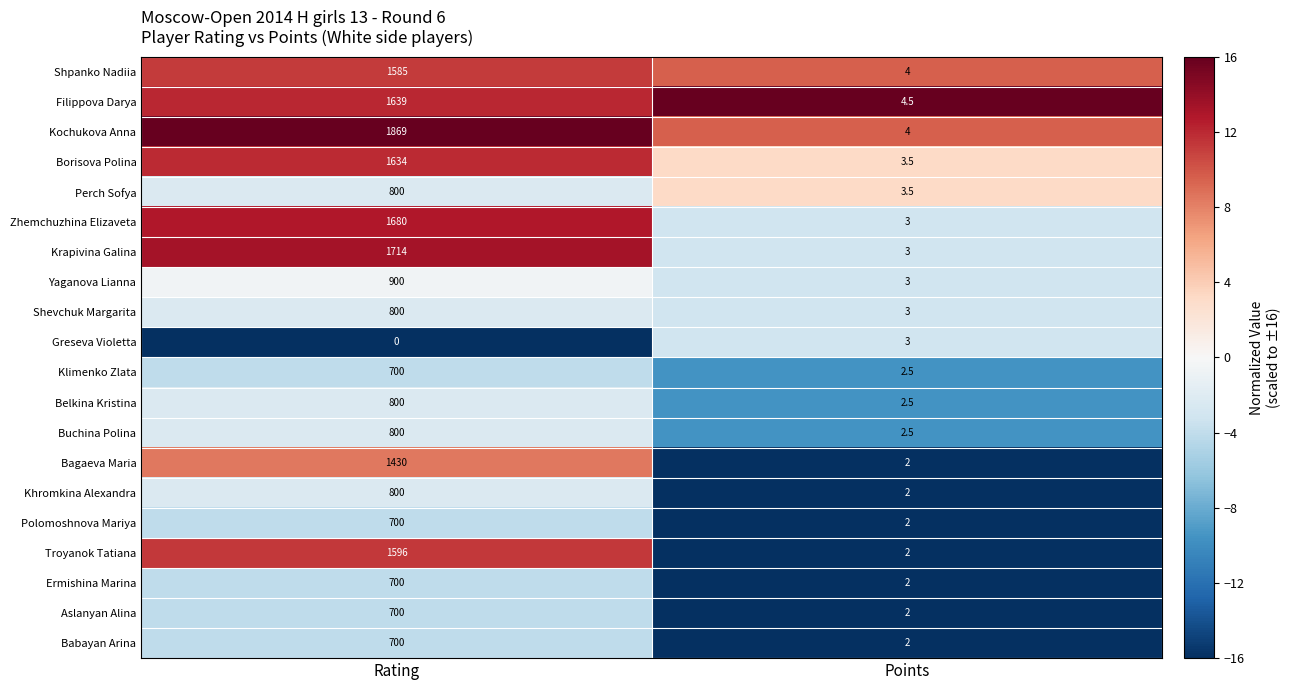

What is the difference between the maximum and minimum values in the Greseva Violetta series?

3.0